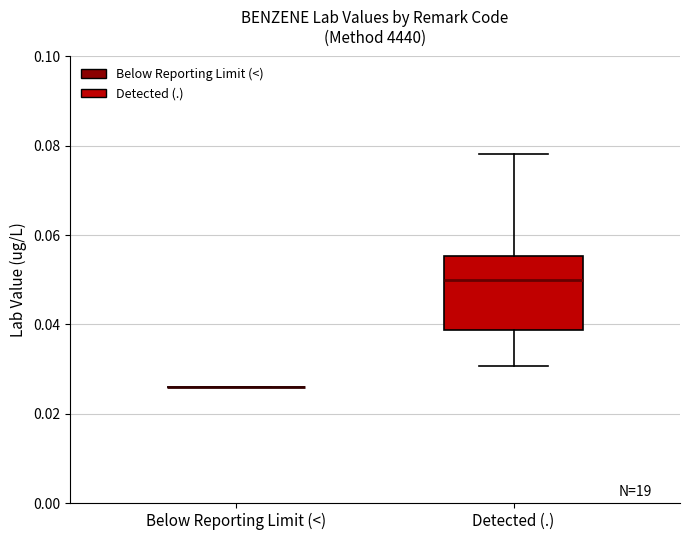

Reading left to right, read every box against the y-axis: the position of its median line, the range the box covers, and the ends of its whiskers. The values are not printed on the chart, so give them approximately, as read against the axis.

Below Reporting Limit (<): box collapsed to a line at 0.026, whiskers 0.026 to 0.026
Detected (.): median 0.050, box 0.038 to 0.056, whiskers 0.030 to 0.078